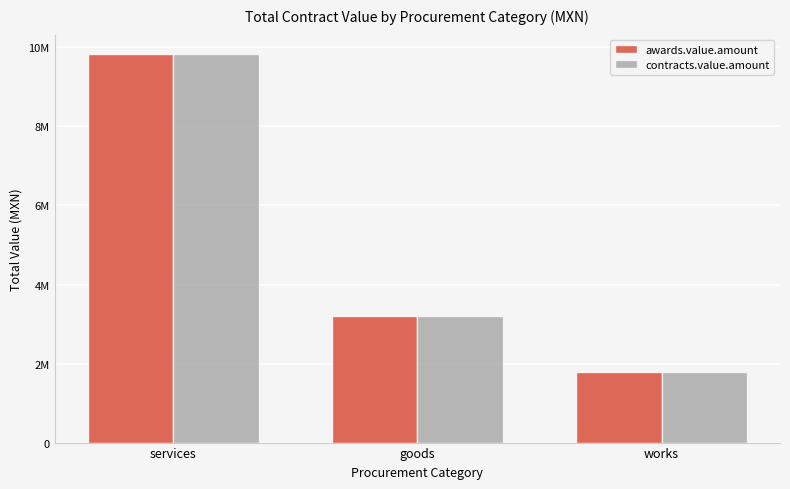

The awards.value.amount series shows 947550.8 at works. True or false?

False